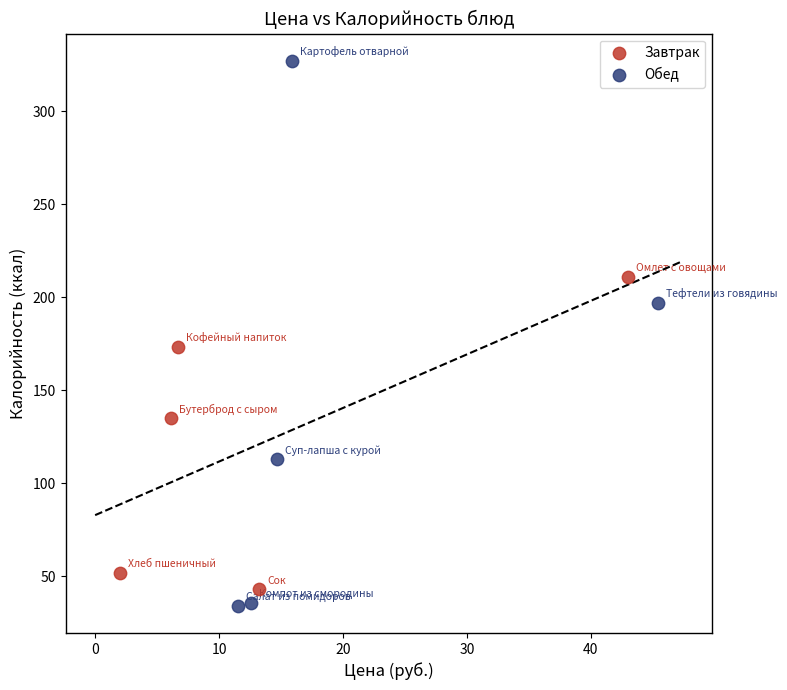

Which series has the widest spread of Y values?

Обед